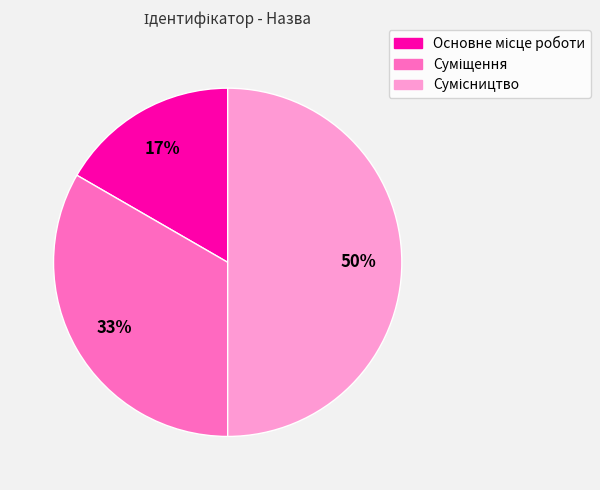

To the nearest percent, what is the average slice percentage?

33%